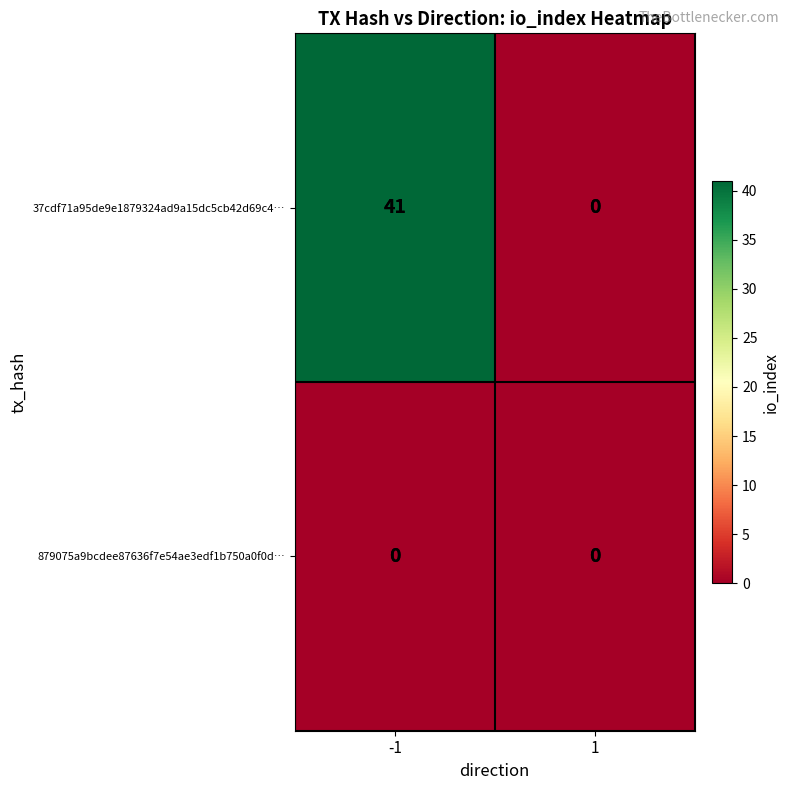

The 37cdf71a95de9e1879324ad9a15dc5cb42d69c4… series shows 41 at -1. True or false?

True